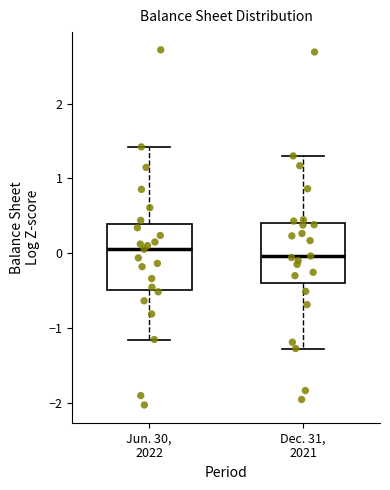

Where is the lower edge of the box for Dec. 31, 2021 on the y-axis? The values are not printed on the chart, so give them approximately, as read against the axis.

-0.4